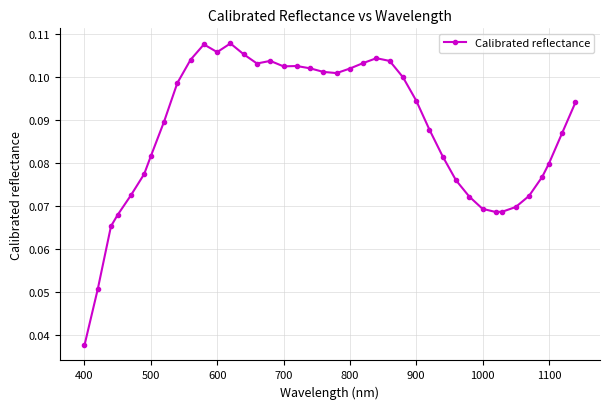

What is the sum of all values?

3.5